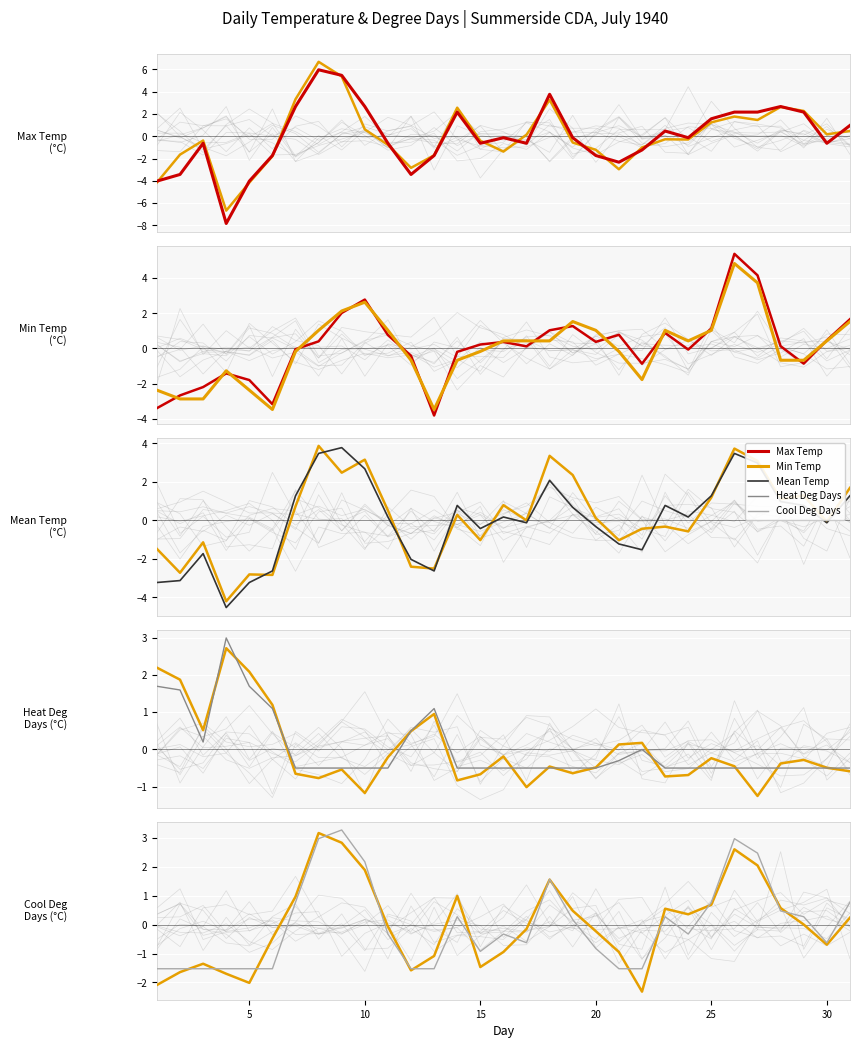

How many times do Mean Temp (C) and Min Temp (C) cross each other?

14